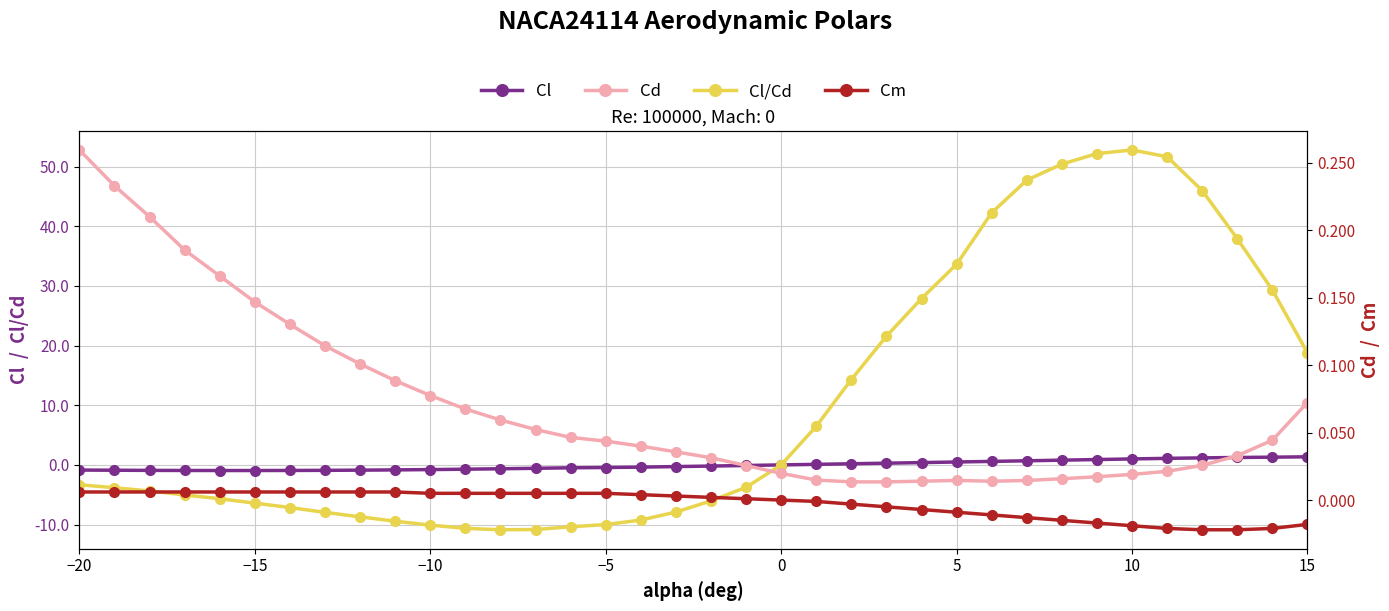

List the series in order of their peak value, highest first.

Cl/Cd, Cl, Cd, Cm